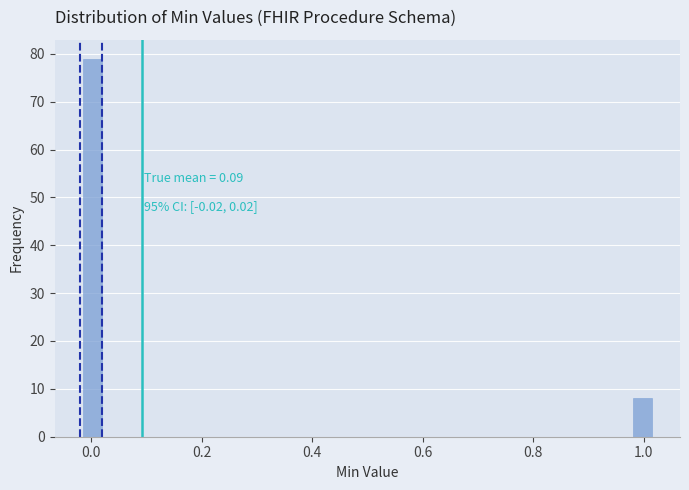

Around what value on the x-axis is the tallest bar? Give the approximate position of its centre, as read against the axis.

0.00